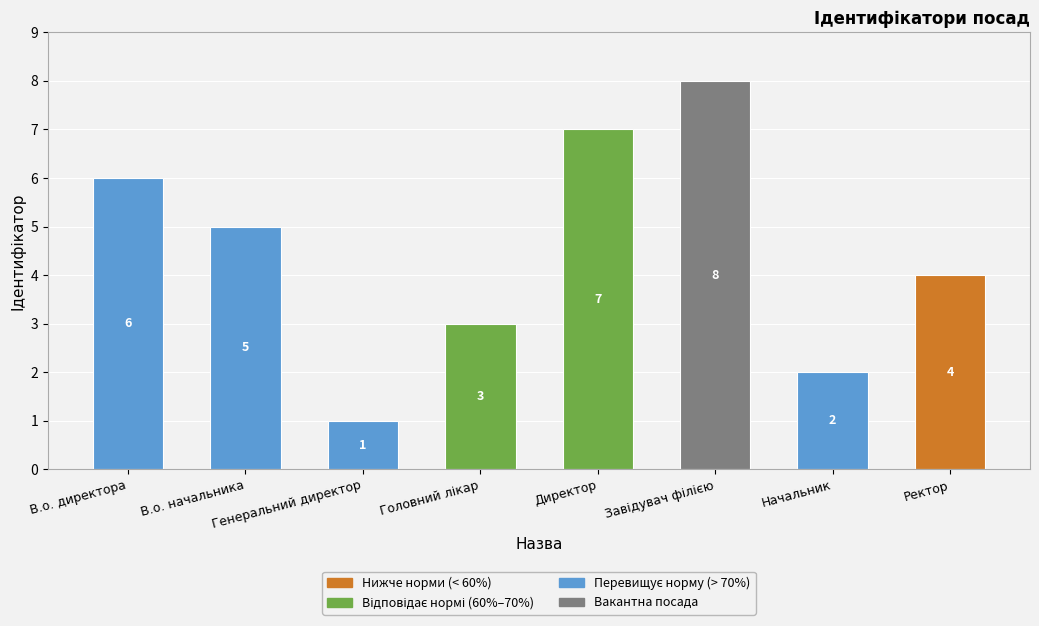

Between Начальник and В.о. директора, which is larger?

В.о. директора